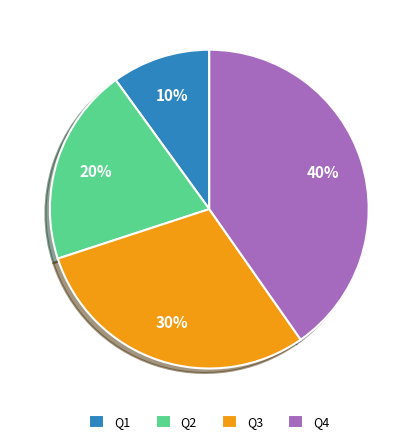

Does Q4 account for over 50% of the chart?

No